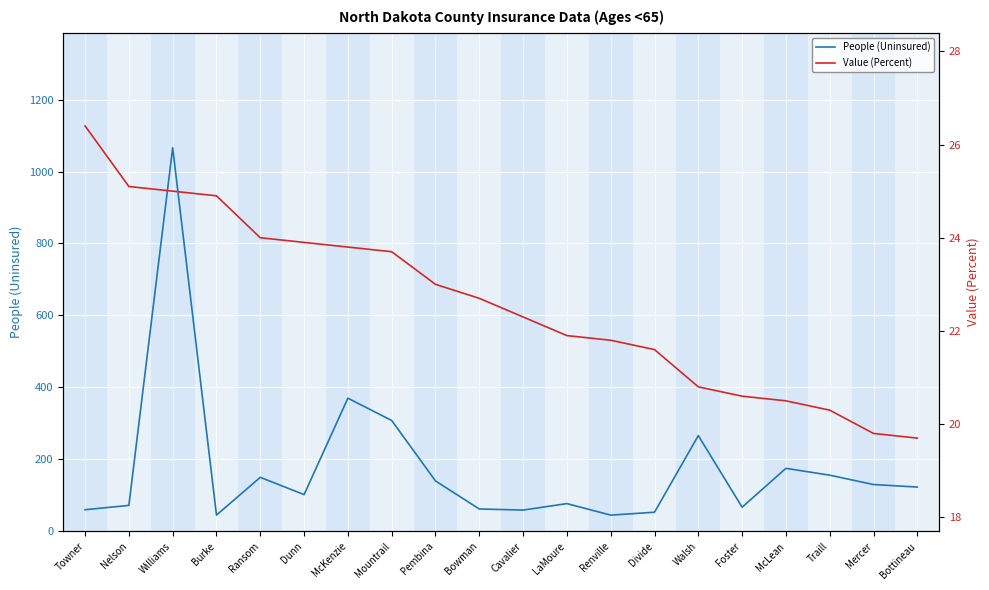

How many series are shown in this chart?

2